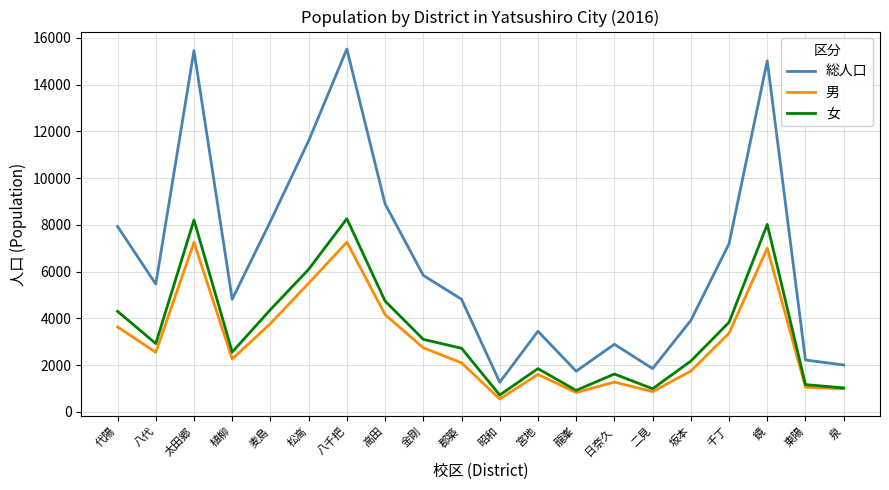

What is the difference between the highest and lowest values at 八代?

2919